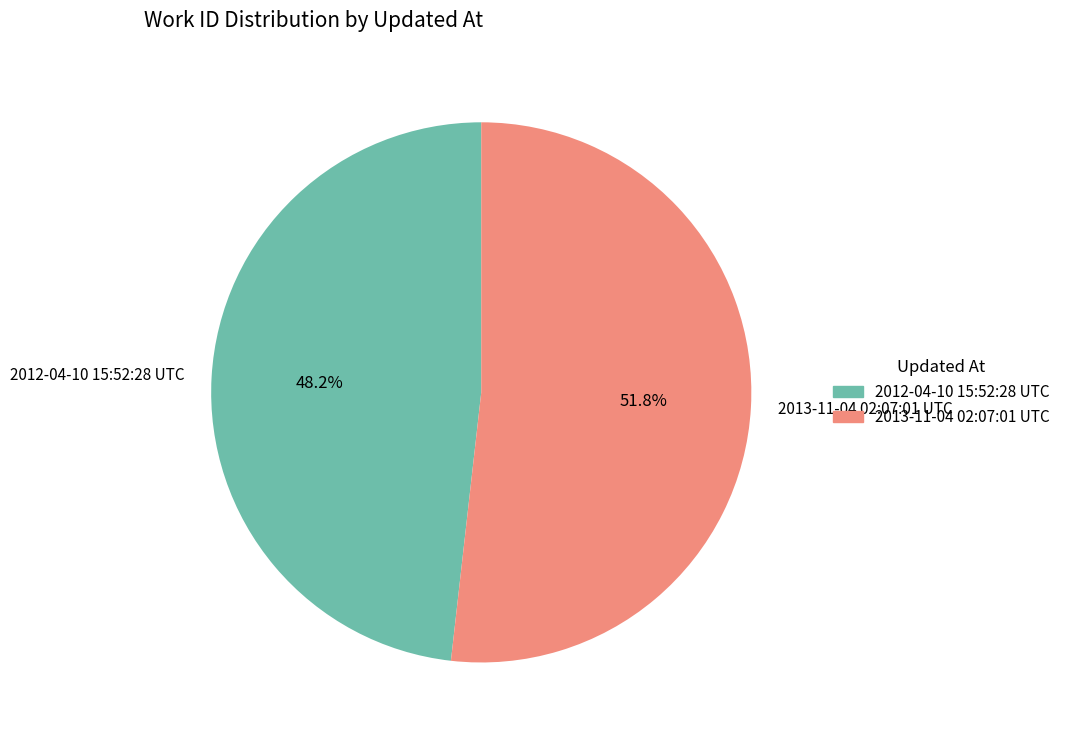

What is the smallest slice in the pie chart?

2012-04-10 15:52:28 UTC